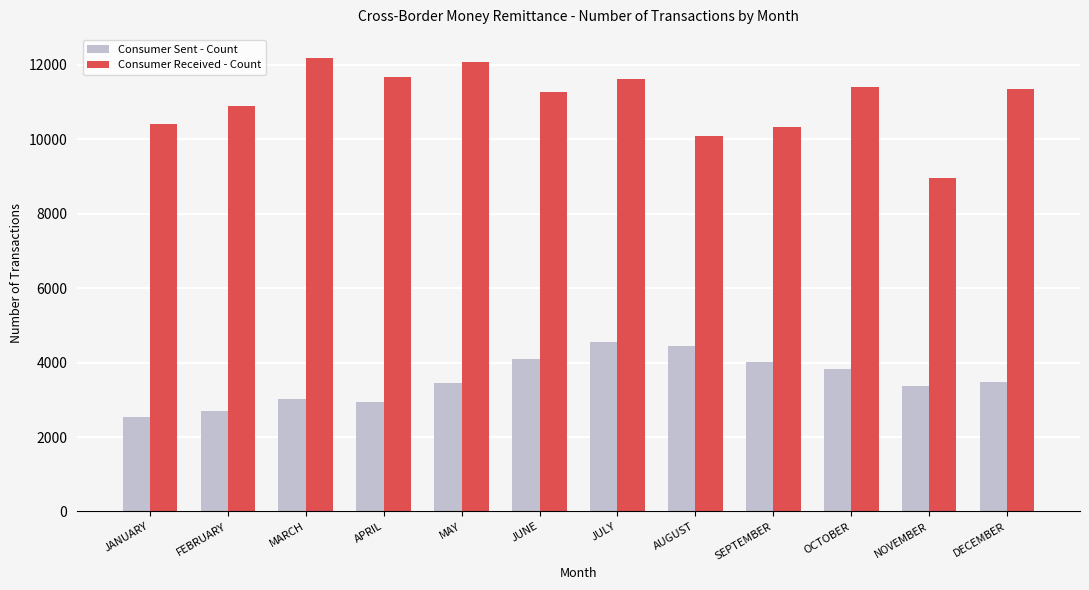

What is the difference between the maximum and minimum values in the Consumer Received - Count series?

3233